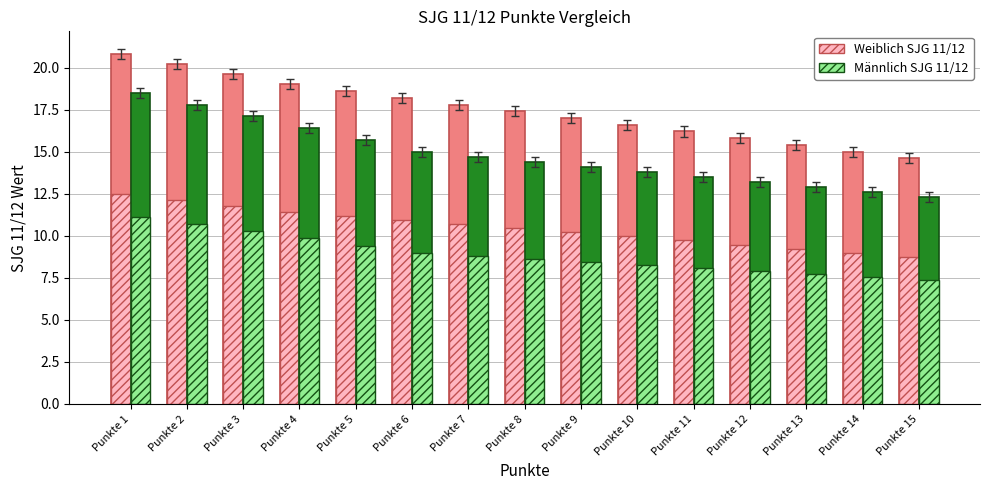

What is the sum of the Männlich SJG 11/12 values at Punkte 2 and Punkte 14?

30.4